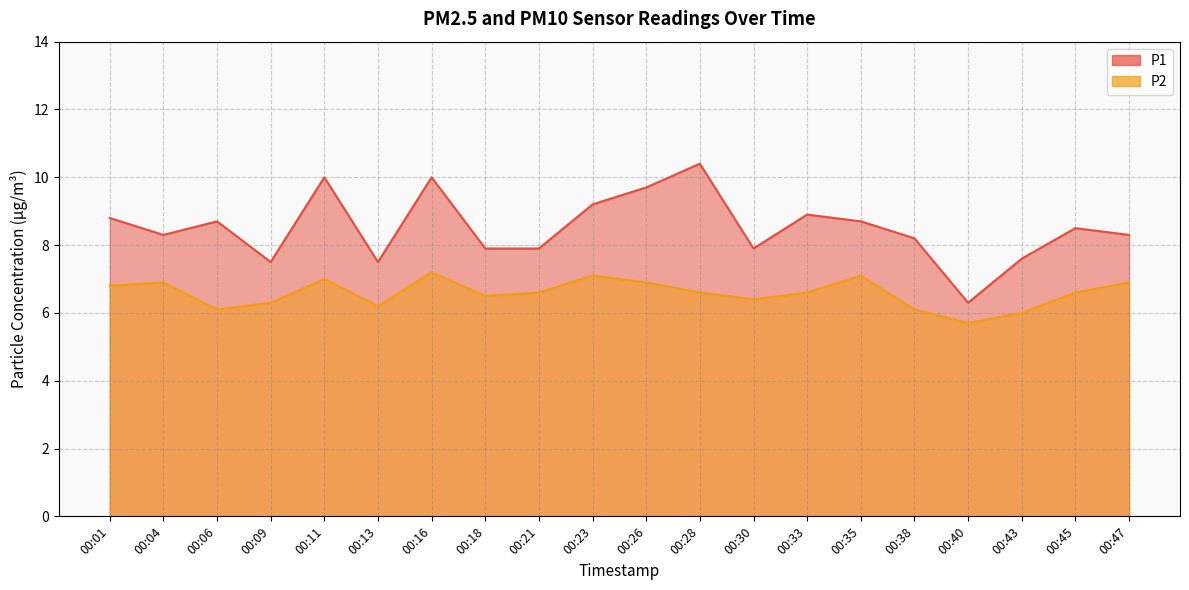

At which label is P1 closest to 8?

00:18